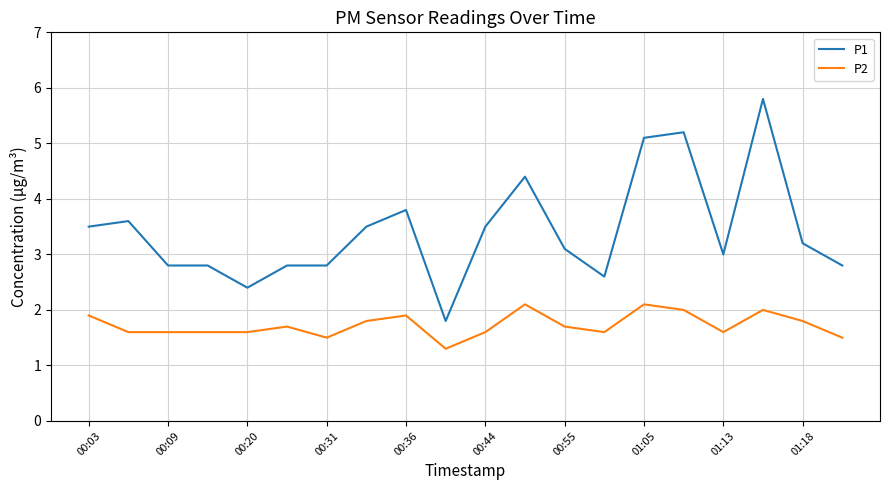

Which series has the largest total across all categories?

P1